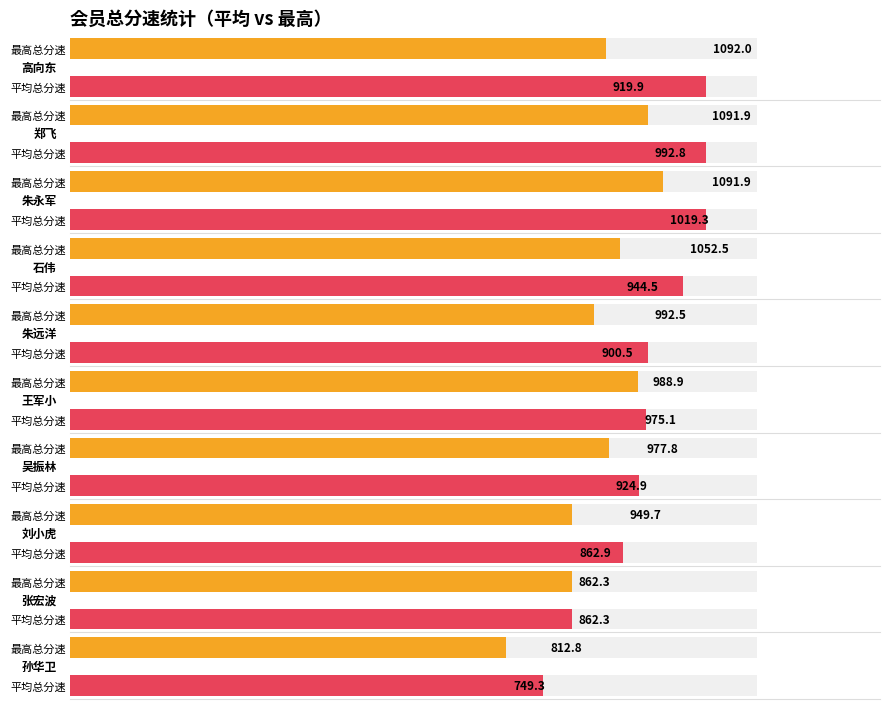

At which category does the chart reach its peak across all series?

高向东